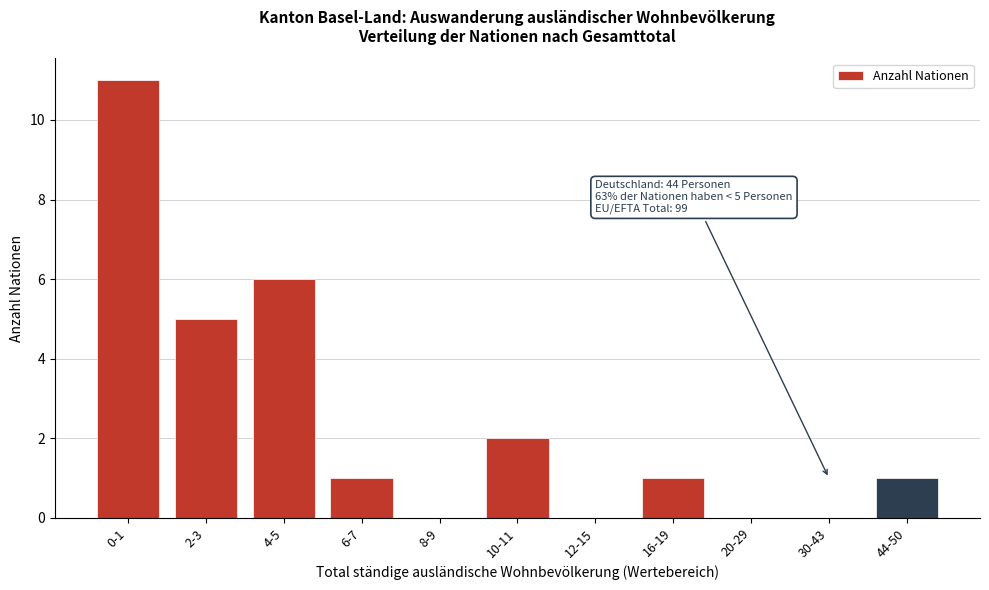

Reading left to right, list all the values displayed in this chart.

0-1=11	2-3=5	4-5=6	6-7=1	8-9=0	10-11=2	12-15=0	16-19=1	20-29=0	30-43=0	44-50=1